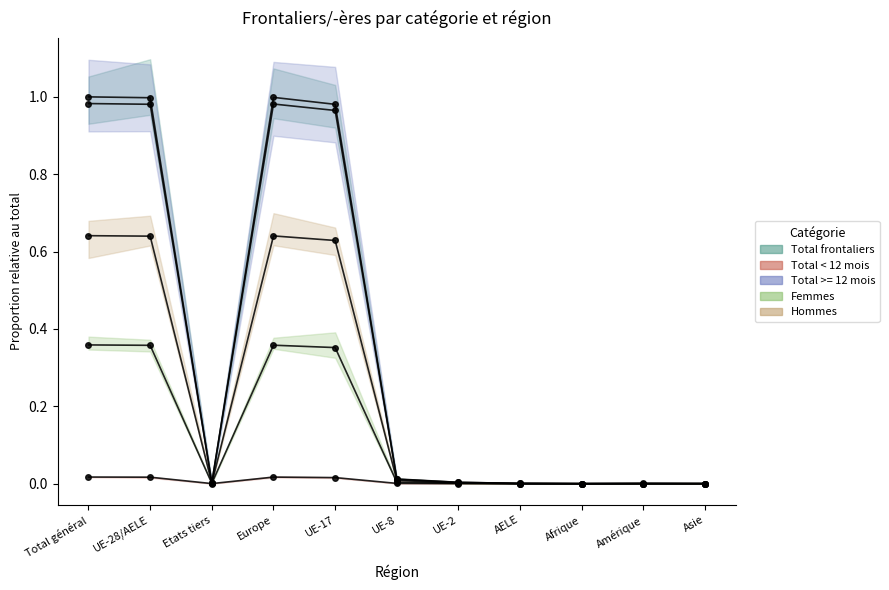

What is the difference between the second highest and minimum values in the Femmes series?

0.4